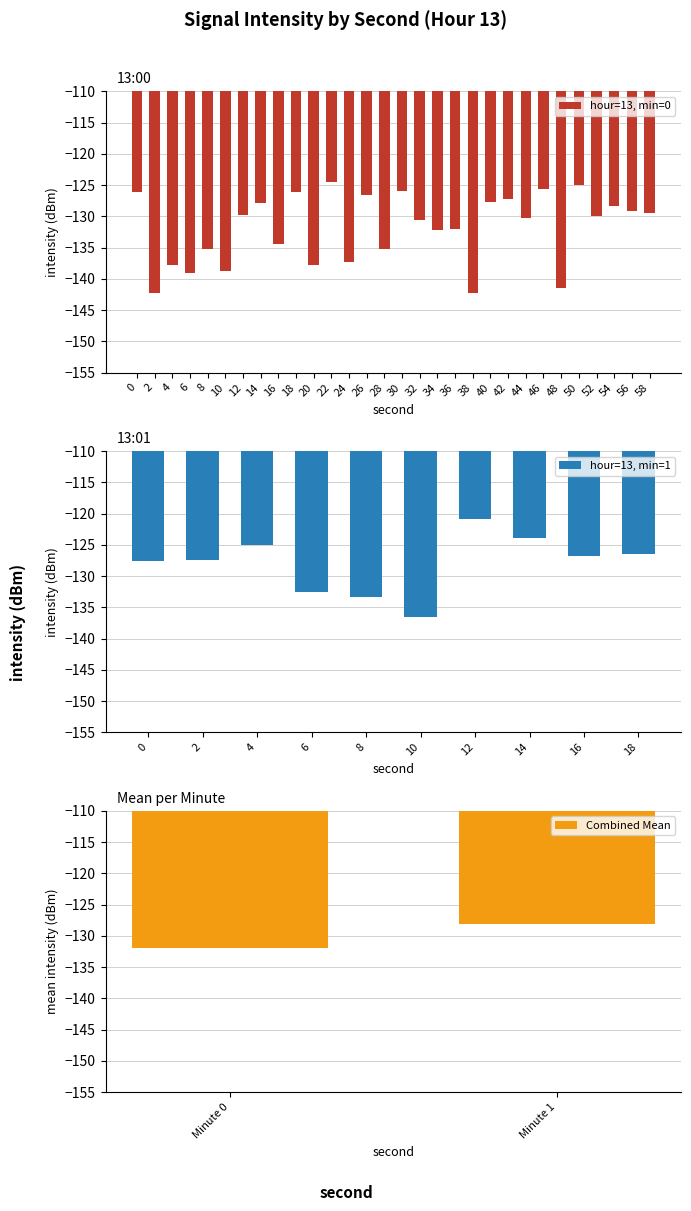

What is the difference between the second highest and minimum values in the hour=13, min=0 series?

17.3